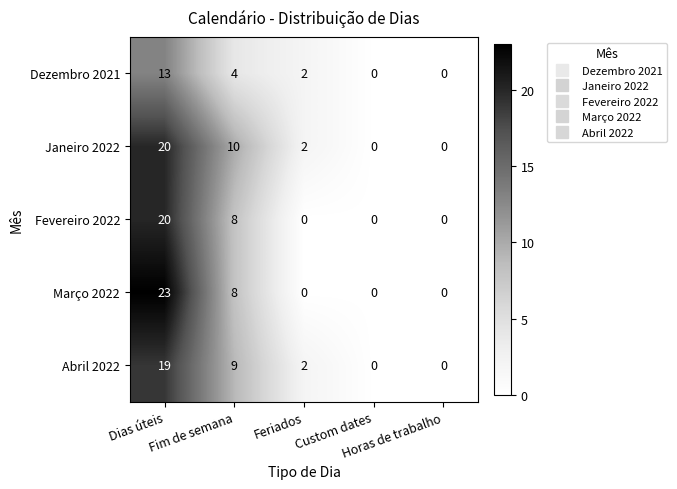

What is the spread (max minus min) of values at Dias úteis?

10